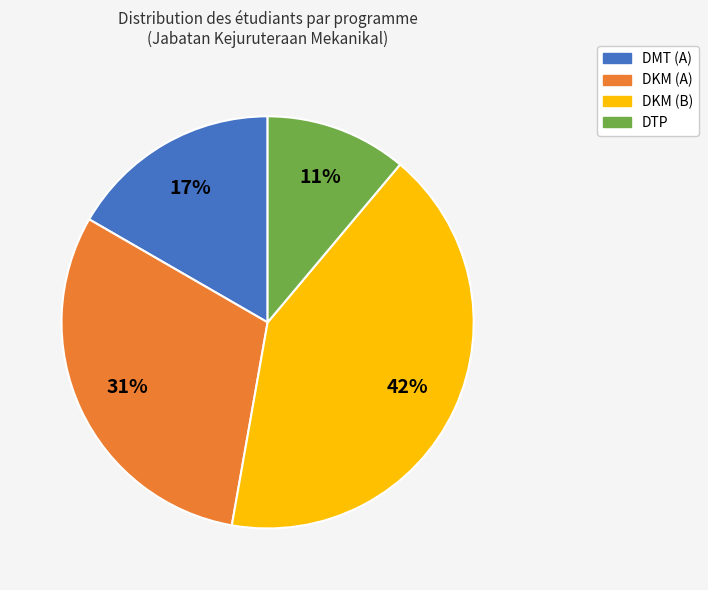

How many slices are in this pie chart?

4